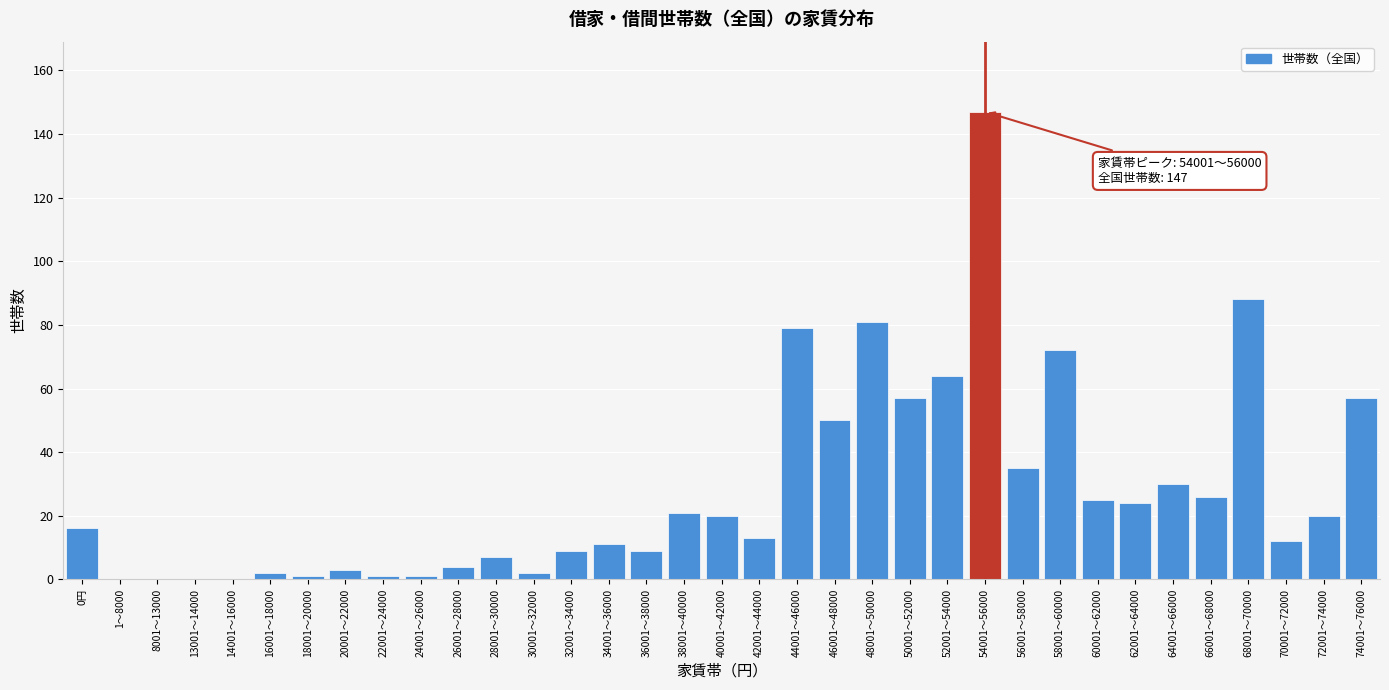

What is the change in value from 34001～36000 to 52001～54000?

+53